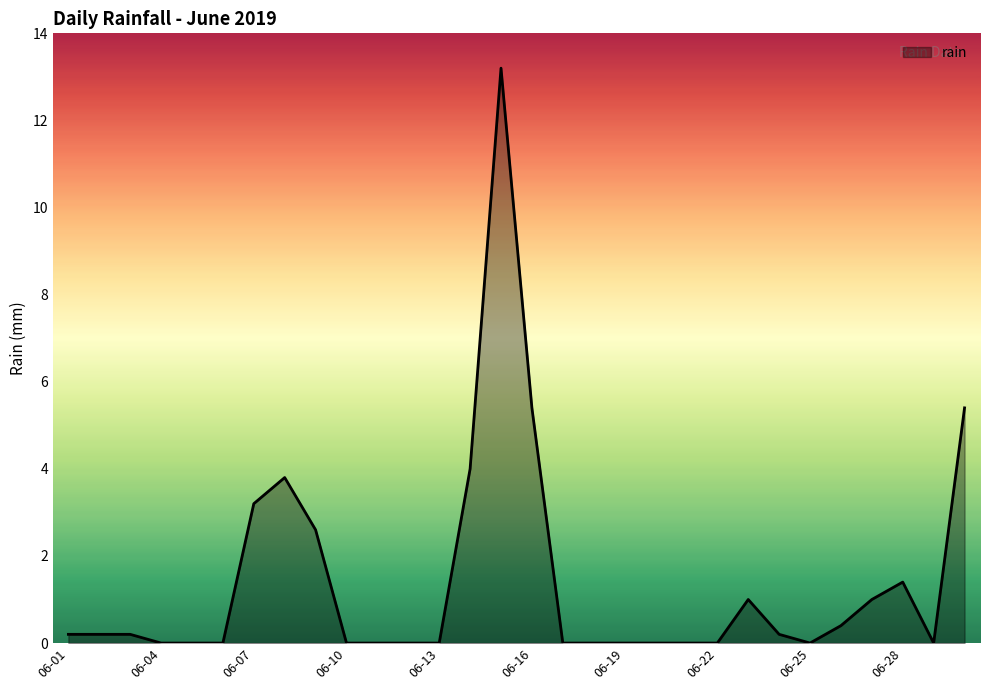

What is the difference between the maximum and minimum values?

13.2